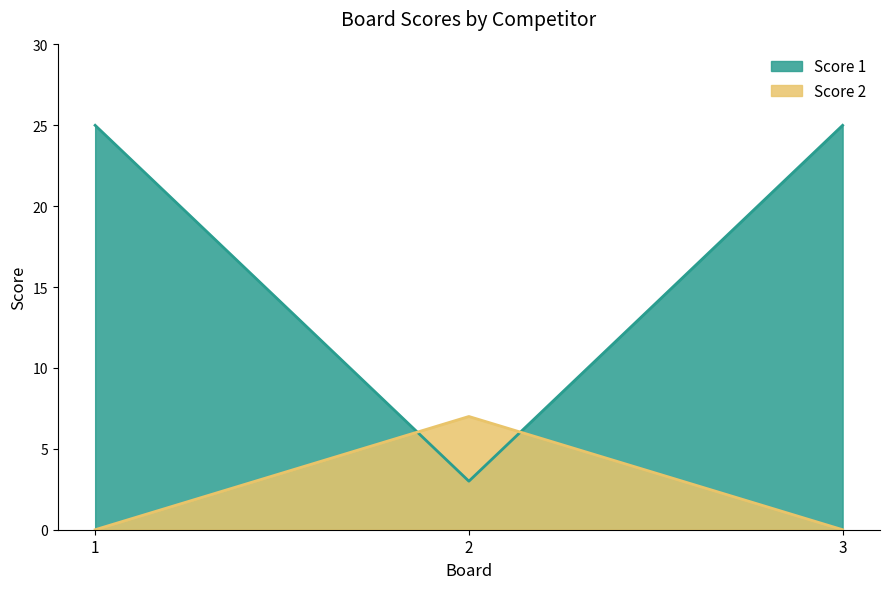

At how many categories does at least one series exceed 18?

2